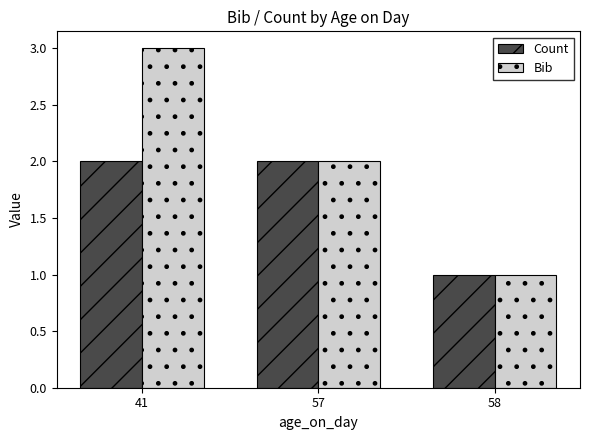

What is the sum of all Count values?

5